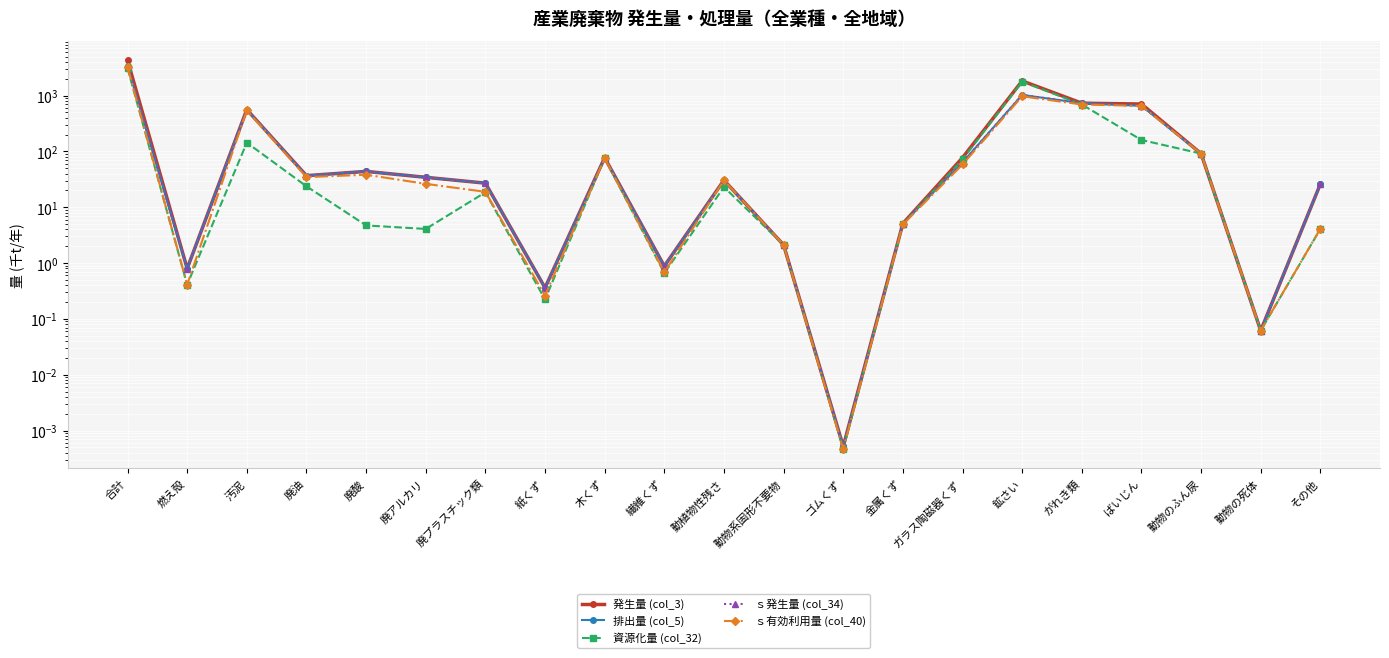

The 資源化量 (col_32) series shows 0.0 at ゴムくず. True or false?

True